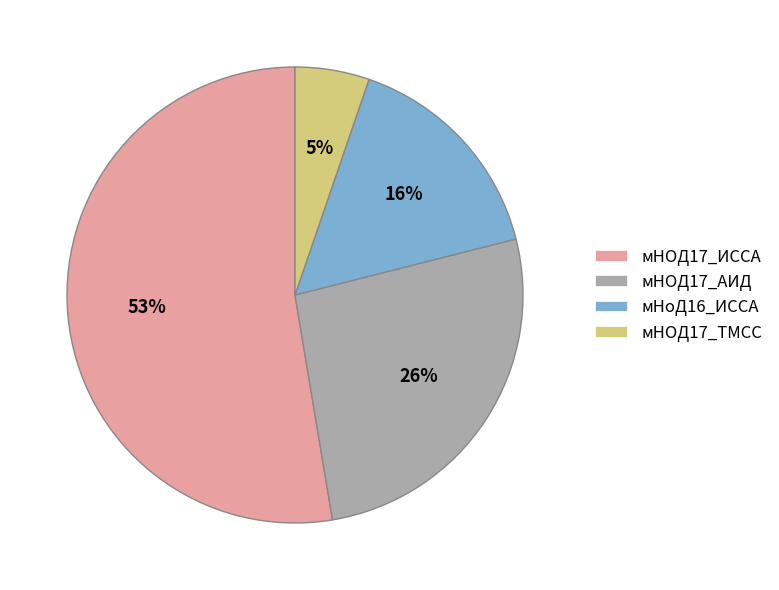

How many segments does this pie chart have?

4